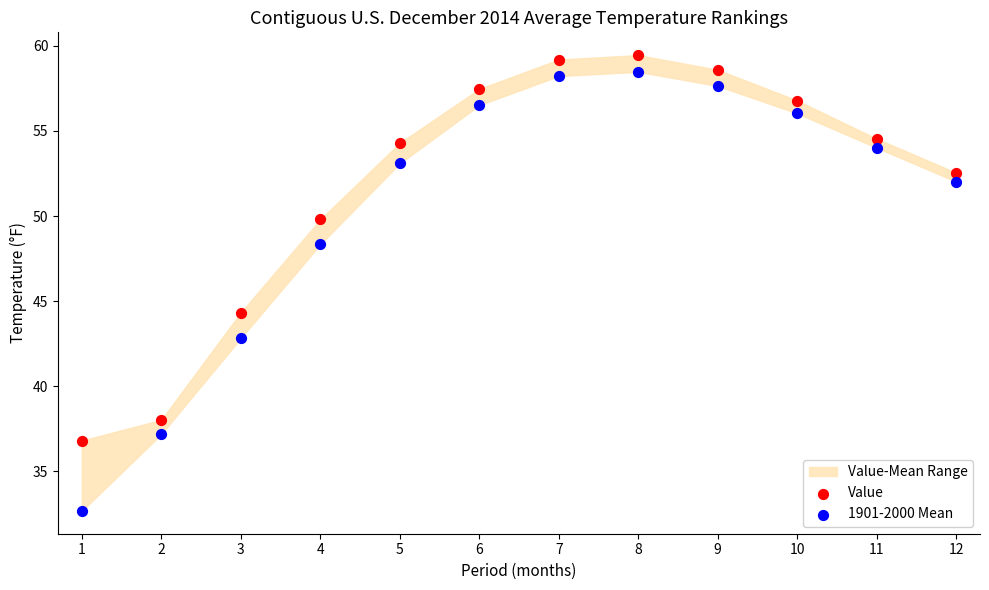

Across all data points, what is the range of Y values (max minus min)?

26.8